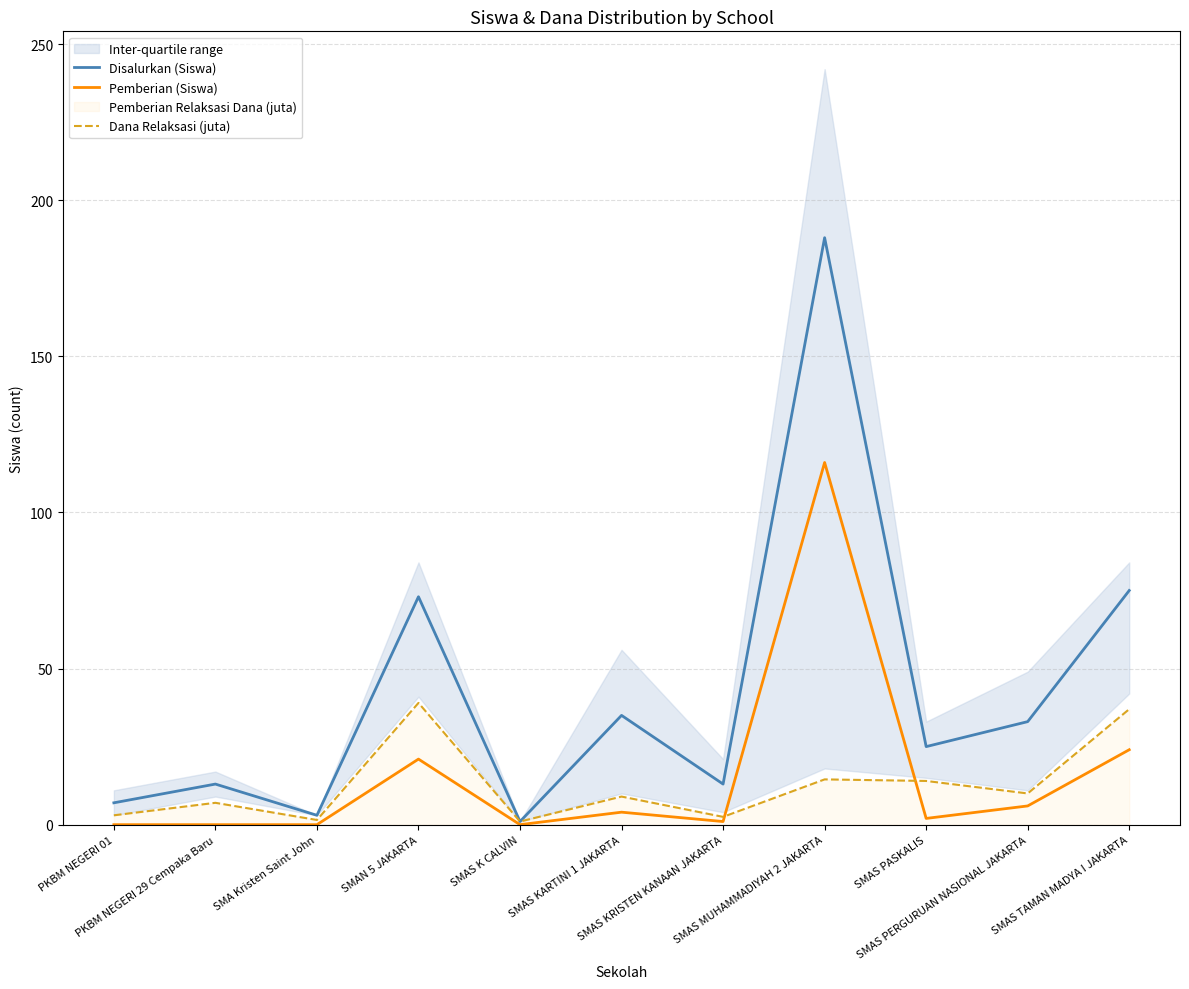

What is the label of the 8th point from the right?

SMAN 5 JAKARTA